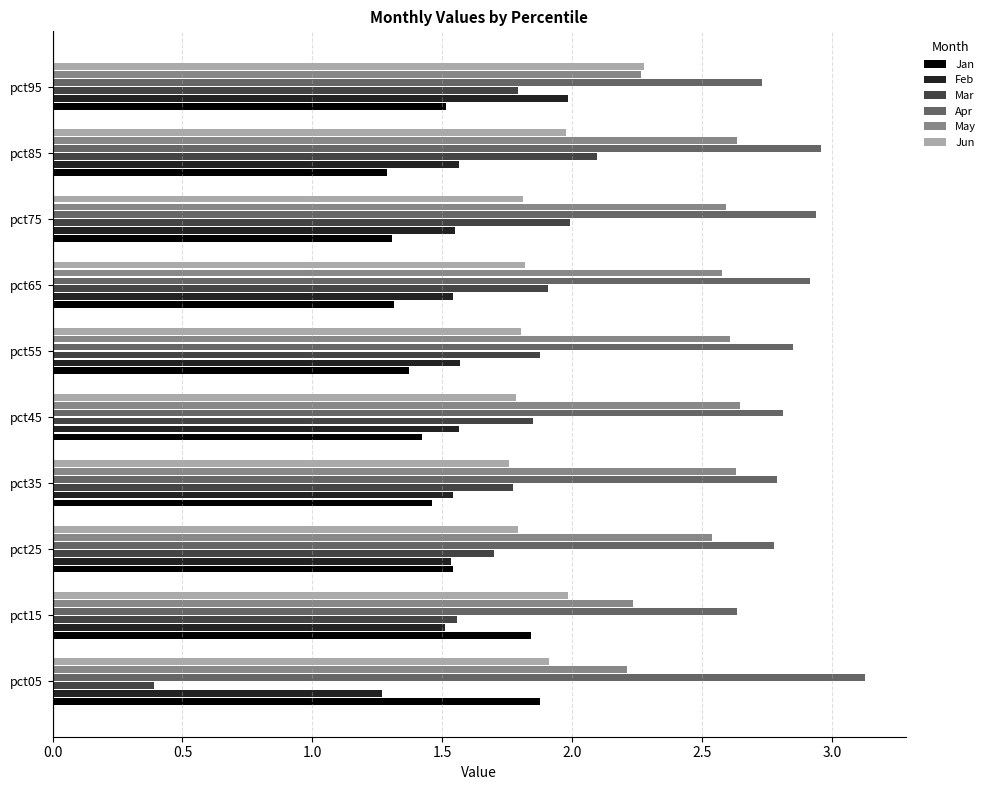

How many data points does each series have?

10